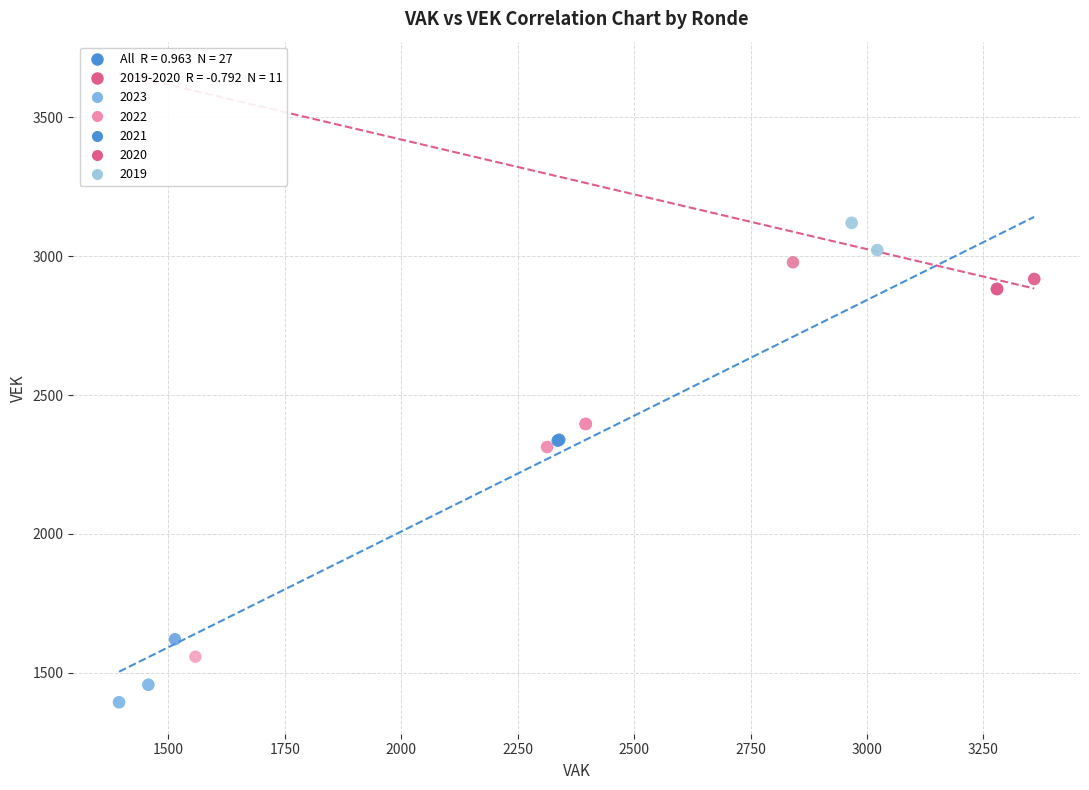

Which series has the widest spread of Y values?

2022